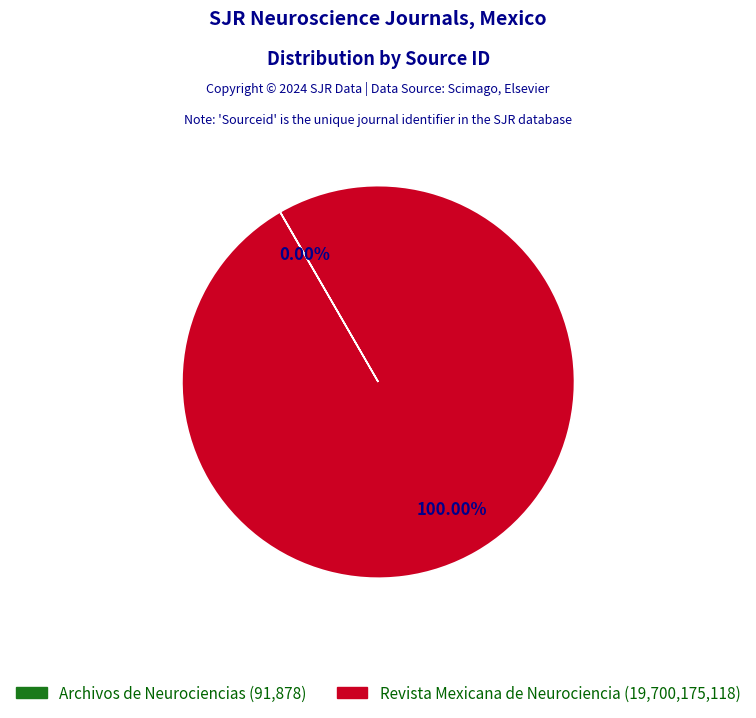

Which slice is the largest?

Revista Mexicana de Neurociencia